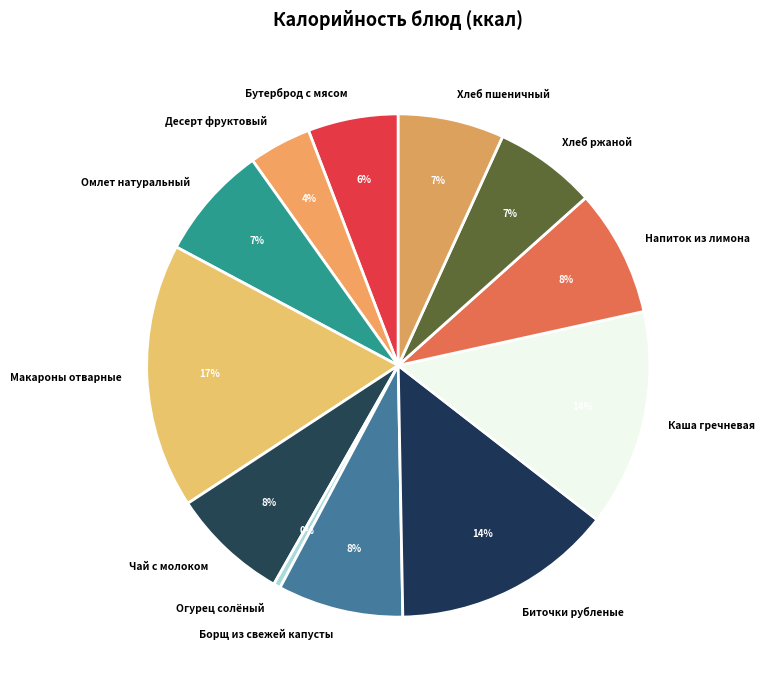

Does Биточки рубленые represent more than half of the total?

No